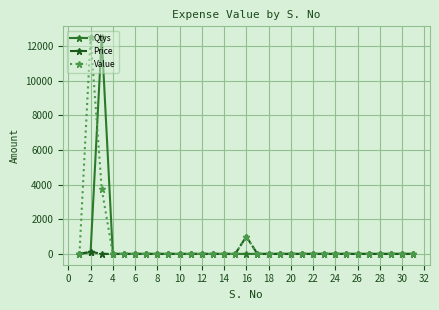

What is the greatest value displayed?

12500.0